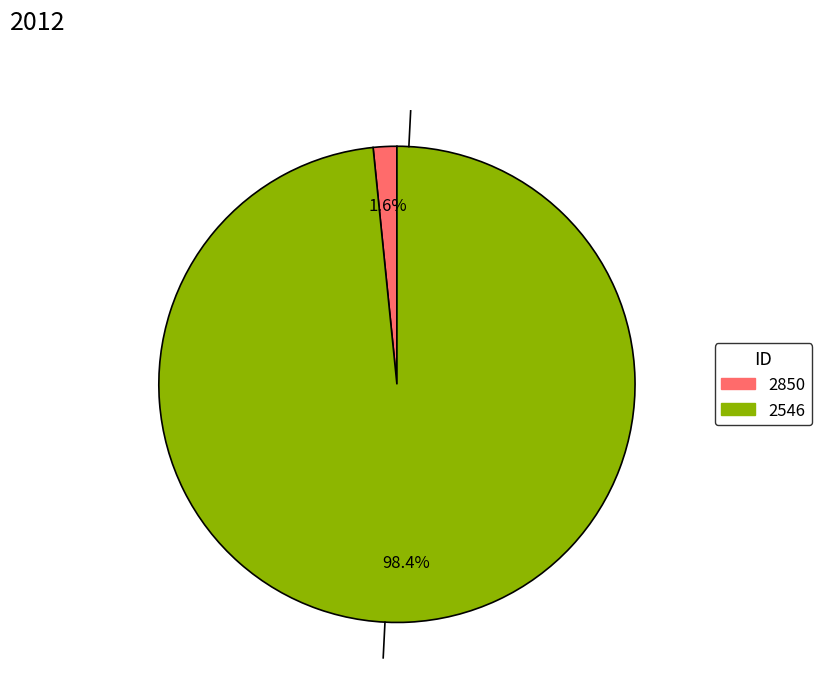

To the nearest percent, what portion does 2850 represent?

2%